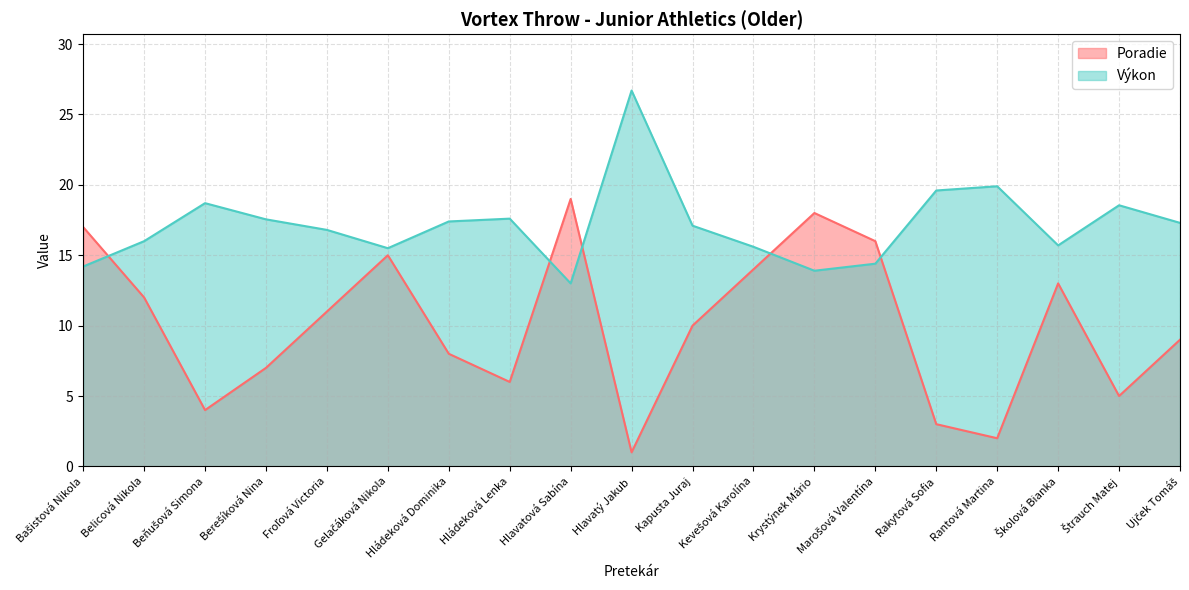

What is the sum of all Poradie values?

190.0